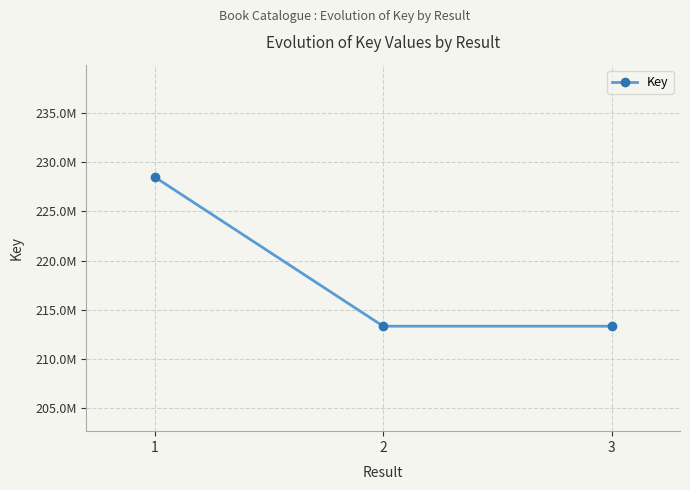

Is this an area chart (filled region under the line)?

No